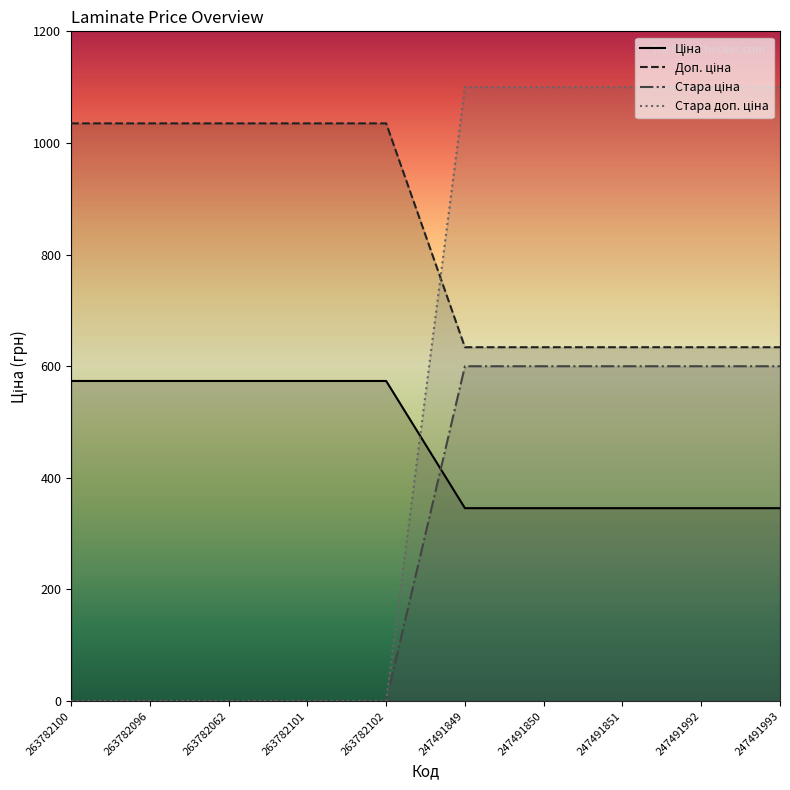

Is it true that Стара доп. ціна equals 317.8 at 247491992?

False